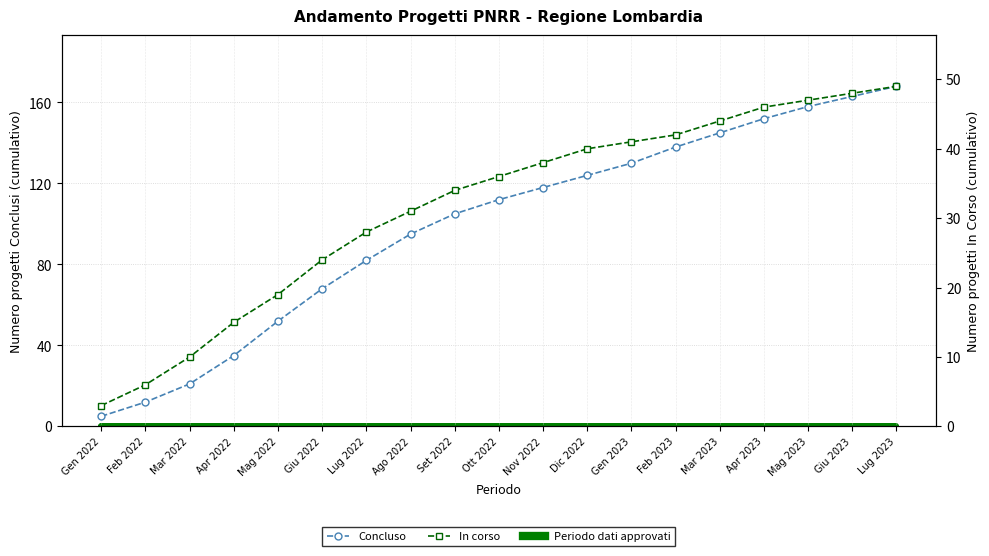

What is the maximum value shown in the chart?

168